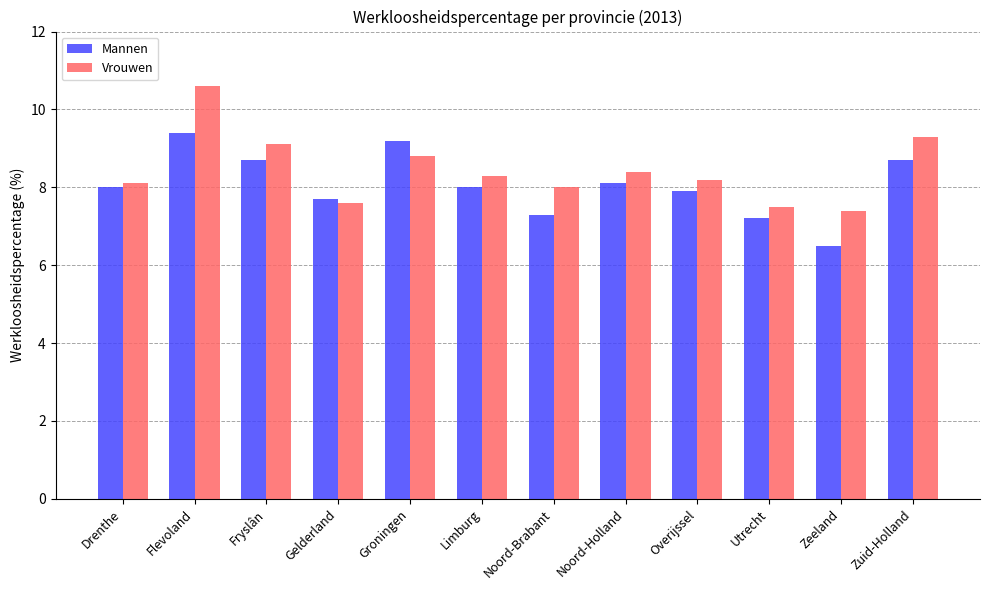

What are all the series names shown in the legend?

Mannen, Vrouwen